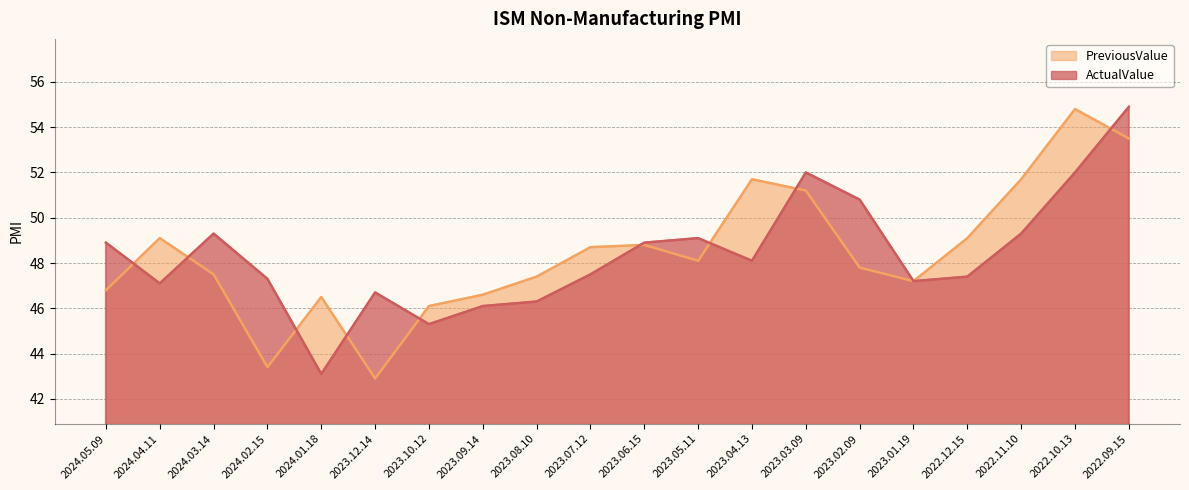

Reading right to left, extract all data points from this chart.

PreviousValue: 2022.09.15=53.5	2022.10.13=54.8	2022.11.10=51.7	2022.12.15=49.1	2023.01.19=47.2	2023.02.09=47.8	2023.03.09=51.2	2023.04.13=51.7	2023.05.11=48.1	2023.06.15=48.8	2023.07.12=48.7	2023.08.10=47.4	2023.09.14=46.6	2023.10.12=46.1	2023.12.14=42.9	2024.01.18=46.5	2024.02.15=43.4	2024.03.14=47.5	2024.04.11=49.1	2024.05.09=46.8
ActualValue: 2022.09.15=54.9	2022.10.13=52.0	2022.11.10=49.3	2022.12.15=47.4	2023.01.19=47.2	2023.02.09=50.8	2023.03.09=52.0	2023.04.13=48.1	2023.05.11=49.1	2023.06.15=48.9	2023.07.12=47.5	2023.08.10=46.3	2023.09.14=46.1	2023.10.12=45.3	2023.12.14=46.7	2024.01.18=43.1	2024.02.15=47.3	2024.03.14=49.3	2024.04.11=47.1	2024.05.09=48.9